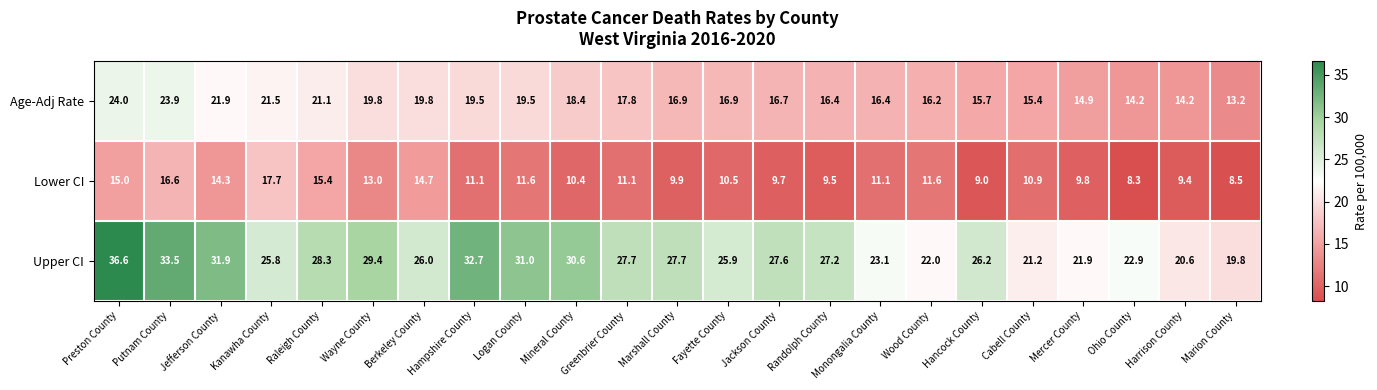

What is the difference between the Upper CI values at Jackson County and Hampshire County?

5.1